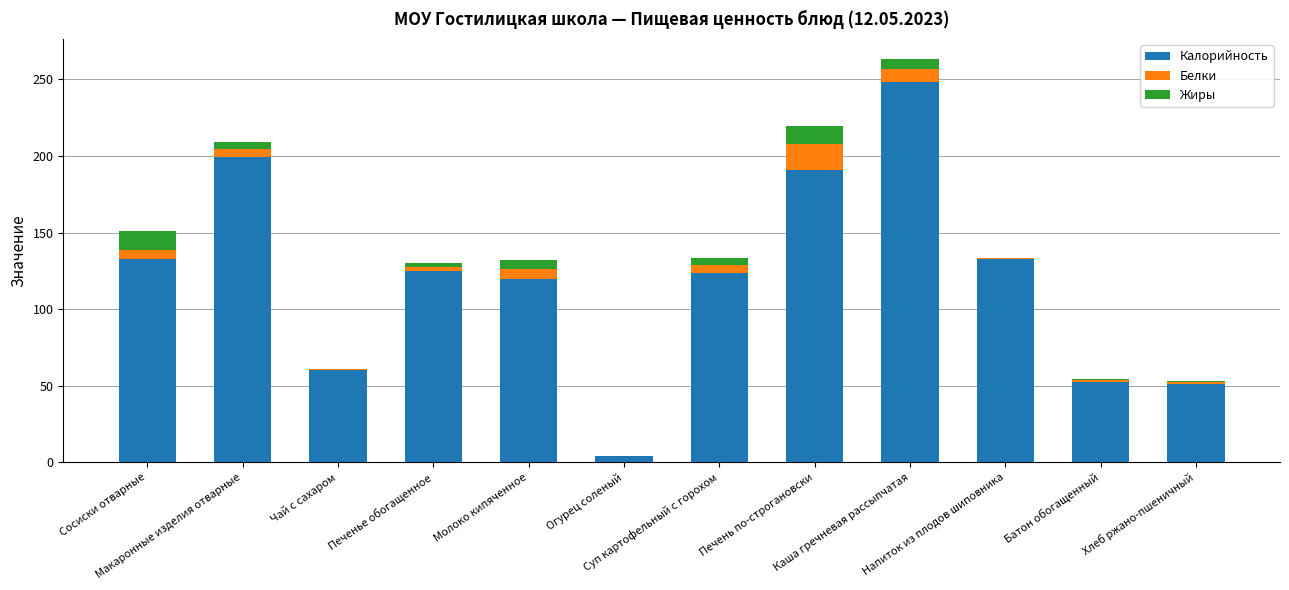

What is the difference between the second highest and second lowest values in the Калорийность series?

148.1